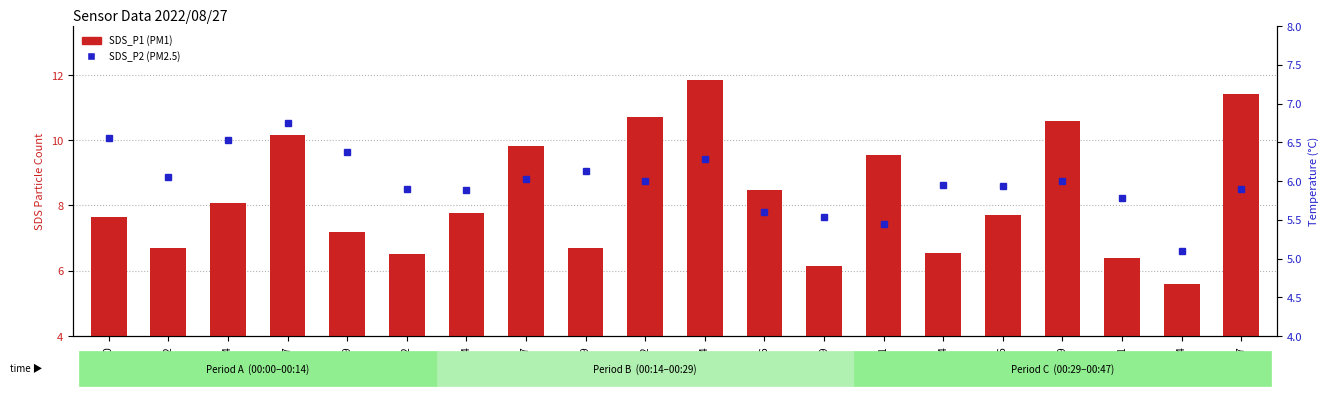

What is the sum of the SDS_P2 (PM2.5) values at 00:17 and 00:00?

12.6